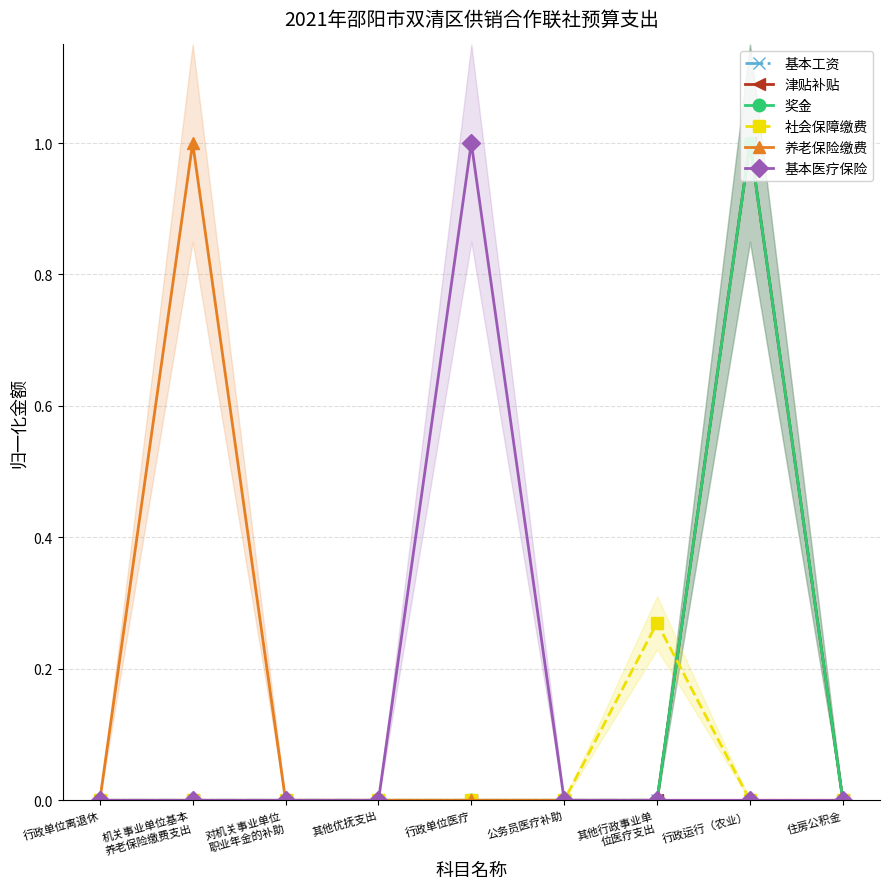

Between 机关事业单位基本
养老保险缴费支出 and 行政运行（农业）, which is larger?

行政运行（农业）